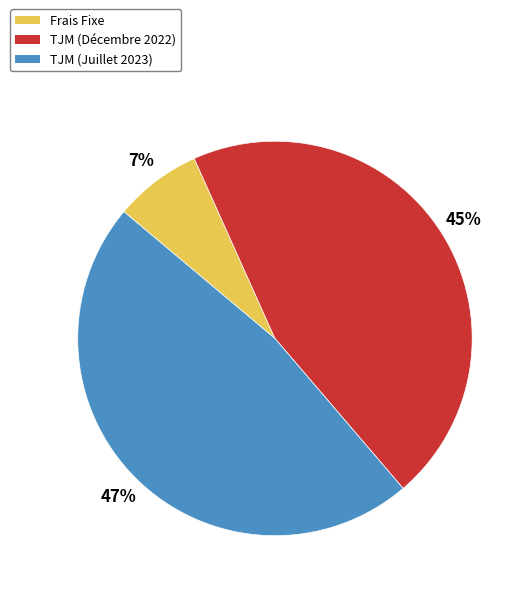

Is there any slice that represents more than half of the pie?

No